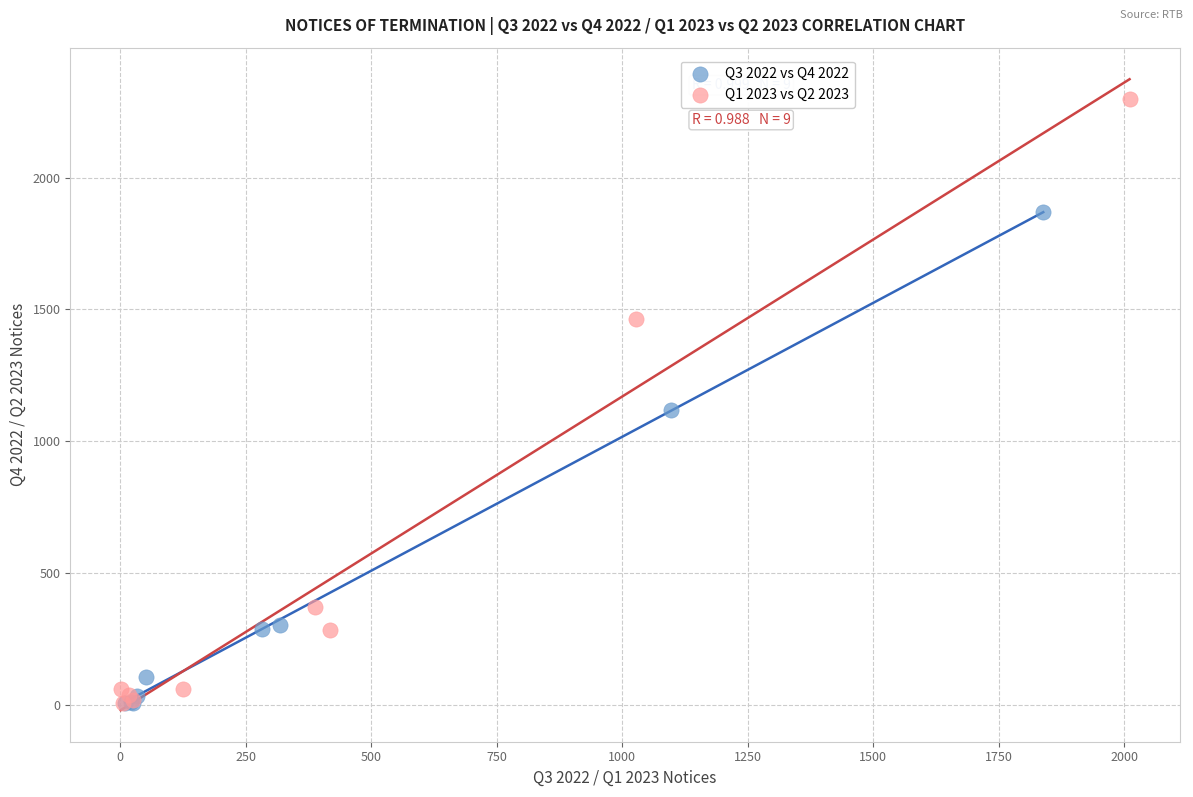

What are all the series names shown in the legend?

Q3 2022 vs Q4 2022, Q1 2023 vs Q2 2023